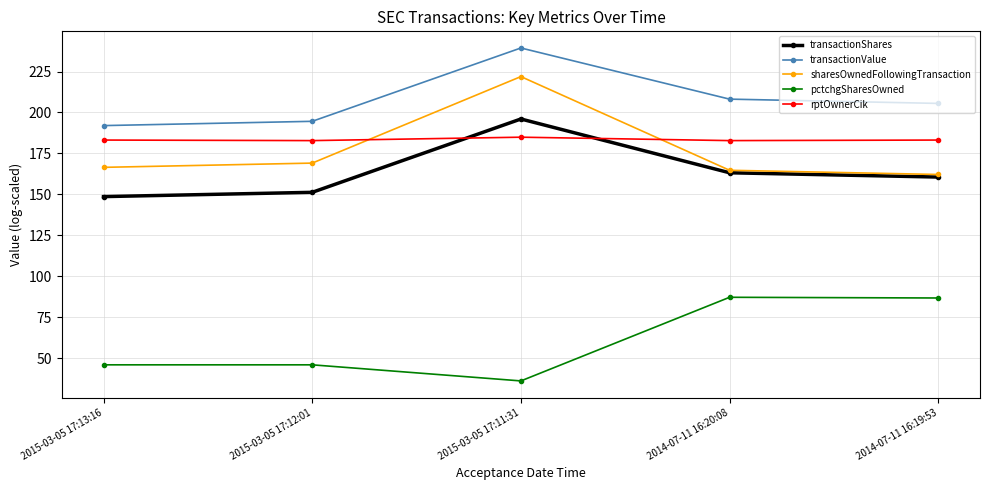

At which category is the sum across all series the highest?

2015-03-05 17:11:31